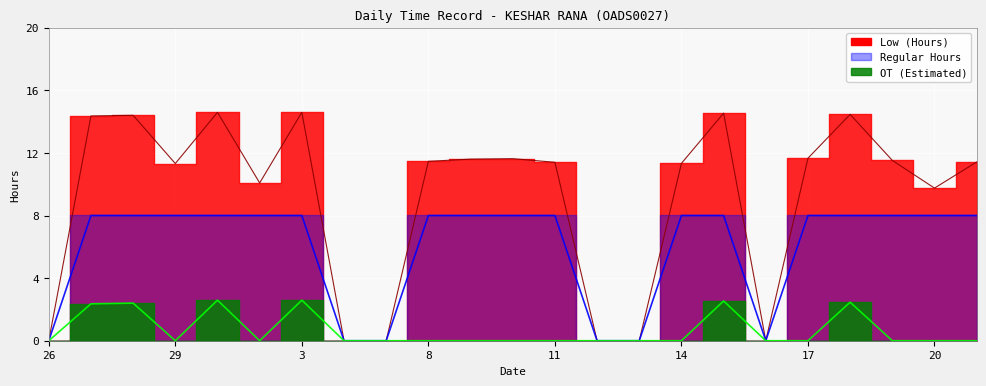

What are all the series names shown in the legend?

Low (Hours), OT (Estimated), Regular Hours